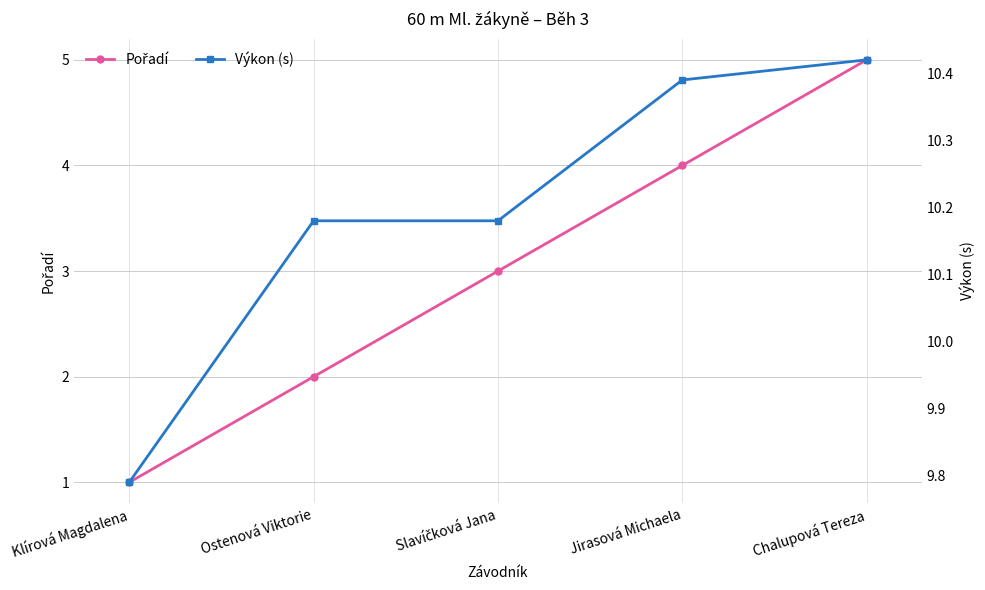

List the labels in order of Výkon (s) value, smallest first.

Klírová Magdalena, Ostenová Viktorie, Slavíčková Jana, Jirasová Michaela, Chalupová Tereza